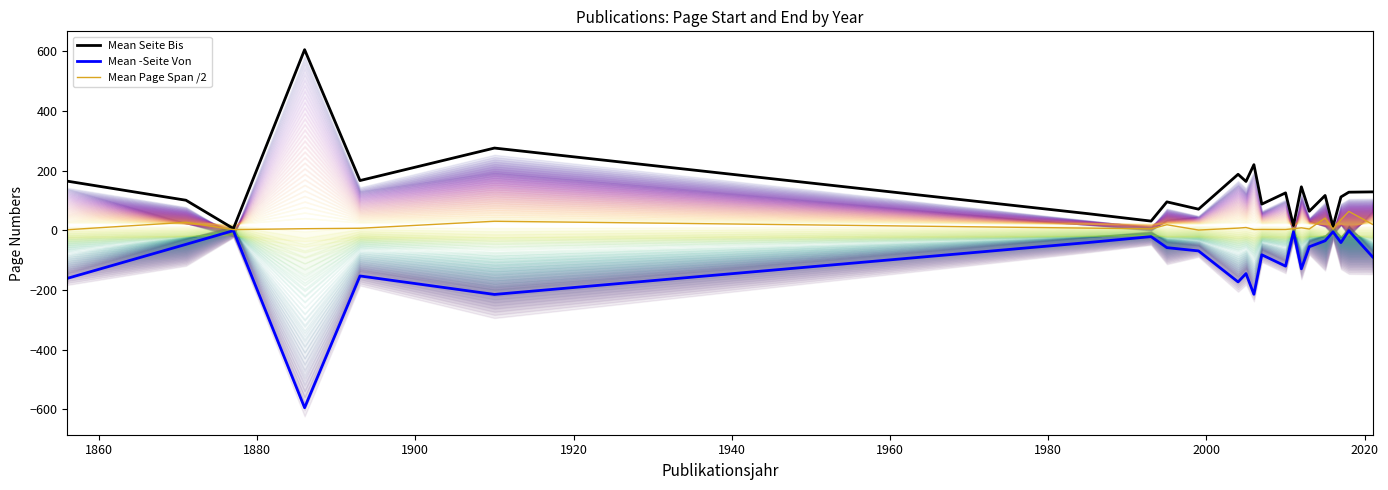

Rank the series by their maximum value, from highest to lowest.

Mean Seite Bis, Mean Page Span /2, Mean -Seite Von